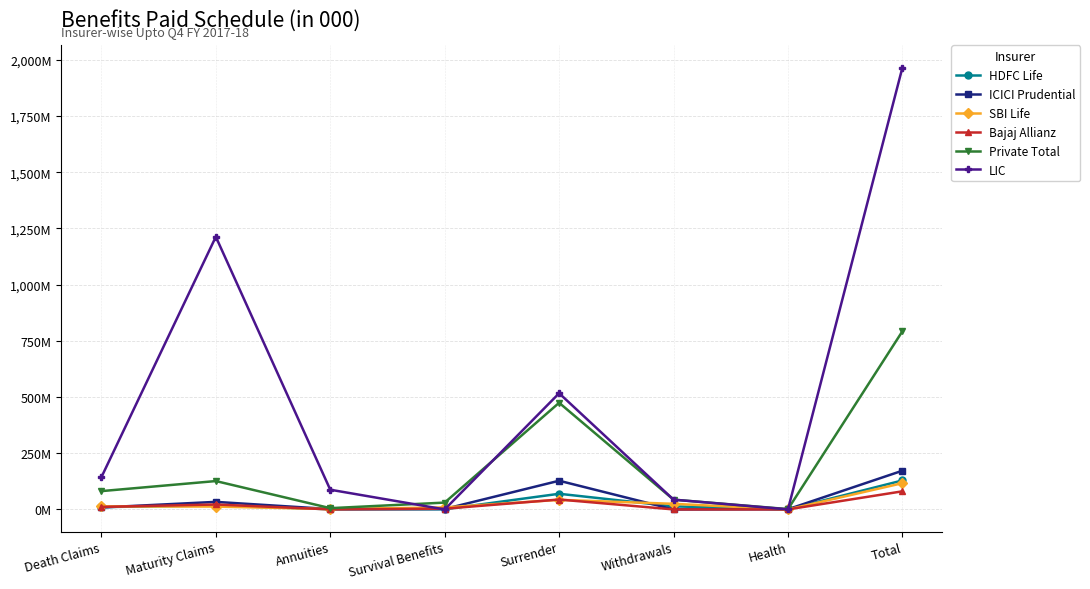

Reading left to right, extract all data points from this chart.

HDFC Life: Death Claims=10.4	Maturity Claims=17.6	Annuities=0.8	Survival Benefits=0.7	Surrender=69.6	Withdrawals=13.6	Health=0.2	Total=128.9
ICICI Prudential: Death Claims=8.6	Maturity Claims=33.6	Annuities=1.5	Survival Benefits=2.1	Surrender=127.6	Withdrawals=0.0	Health=0.9	Total=172.3
SBI Life: Death Claims=13.6	Maturity Claims=12.7	Annuities=1.7	Survival Benefits=8.8	Surrender=42.7	Withdrawals=24.9	Health=0.0	Total=116.8
Bajaj Allianz: Death Claims=11.2	Maturity Claims=22.0	Annuities=0.2	Survival Benefits=3.2	Surrender=44.0	Withdrawals=0.0	Health=0.1	Total=80.5
Private Total: Death Claims=81.4	Maturity Claims=126.2	Annuities=5.6	Survival Benefits=30.4	Surrender=474.4	Withdrawals=43.4	Health=1.4	Total=792.6
LIC: Death Claims=143.3	Maturity Claims=1212.8	Annuities=87.6	Survival Benefits=0.0	Surrender=516.8	Withdrawals=43.4	Health=0.4	Total=1965.7